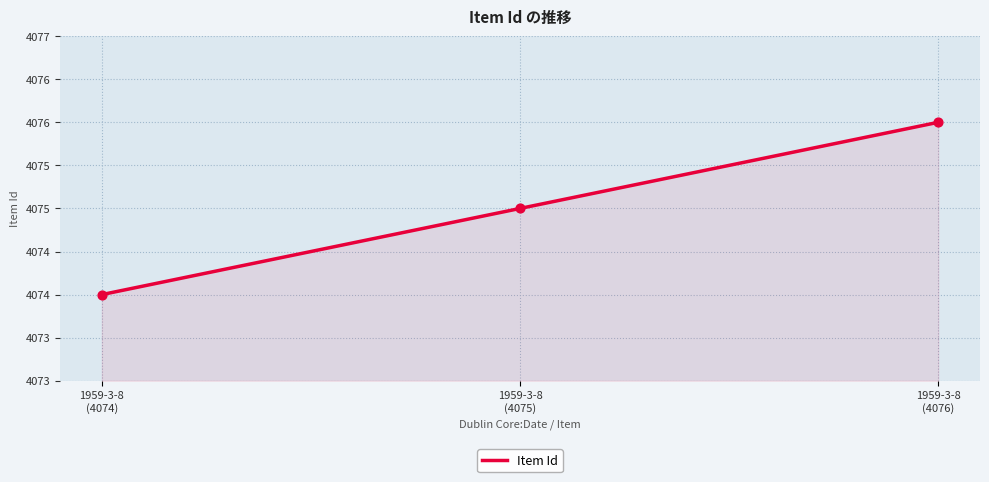

What is the change in value from 1959-3-8 (4074) to 1959-3-8 (4076)?

+2